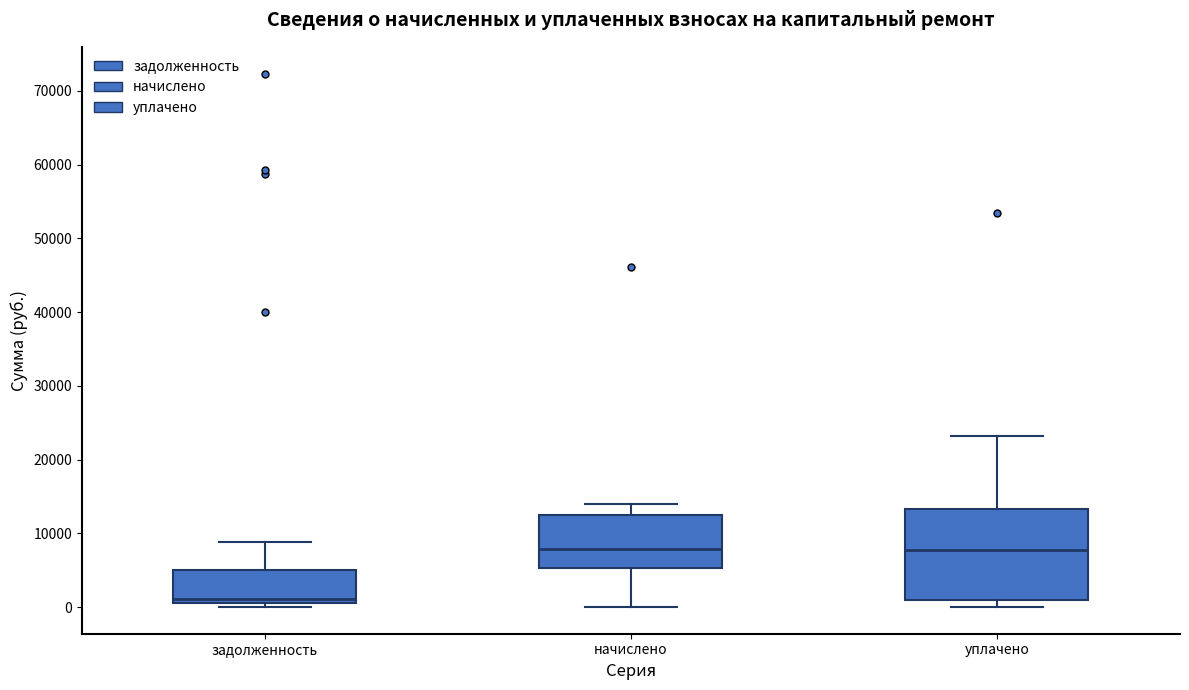

Which box is the tallest, from its lower edge to its upper edge?

уплачено